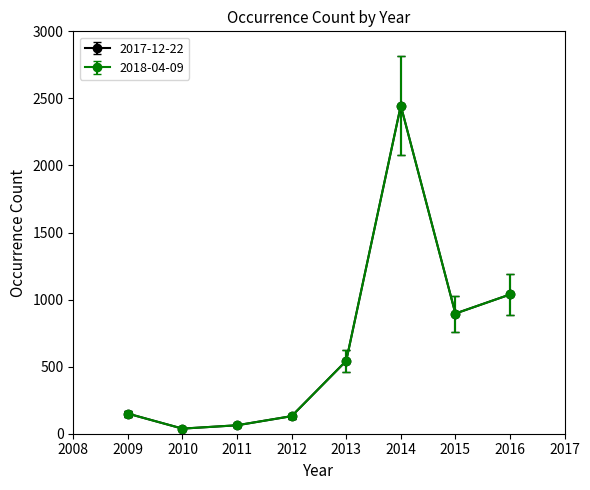

True or false: 2017-12-22 and 2018-04-09 intersect in this chart.

False